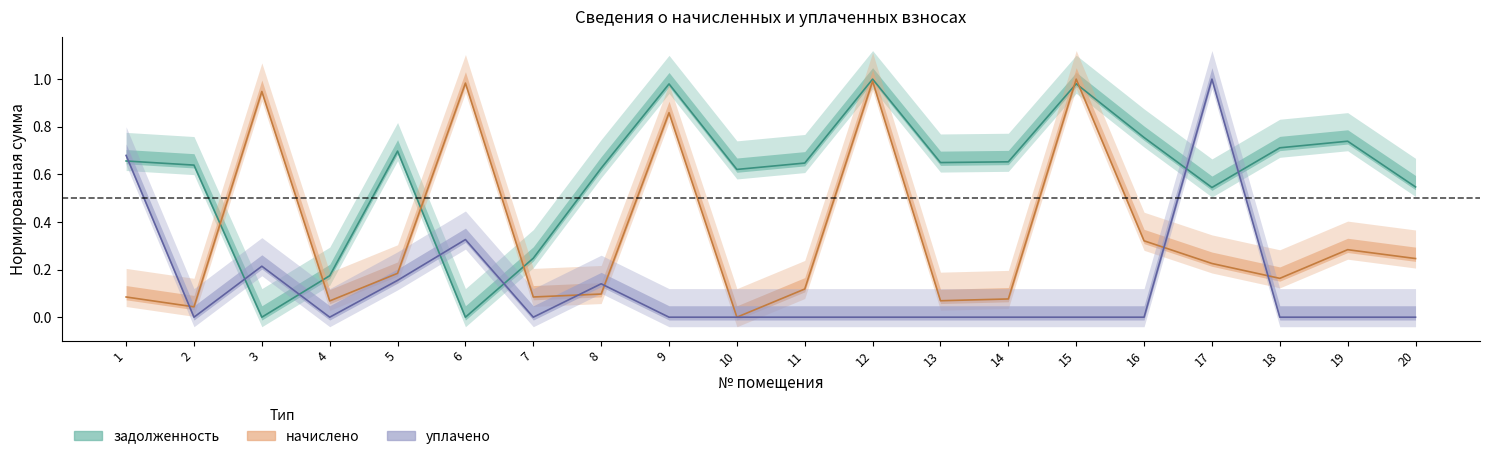

How many values in уплачено are above zero?

6